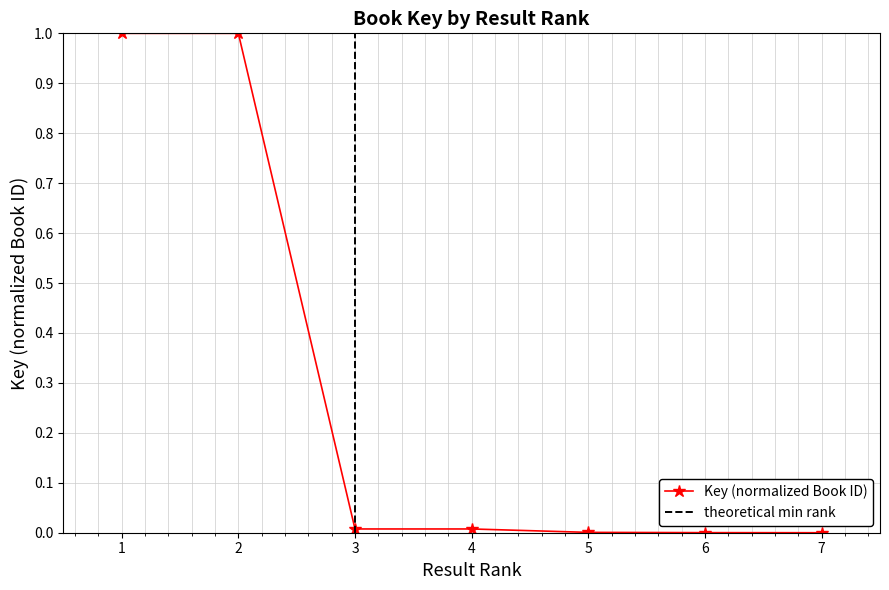

The chart shows a value of 0.0 at 6. True or false?

False